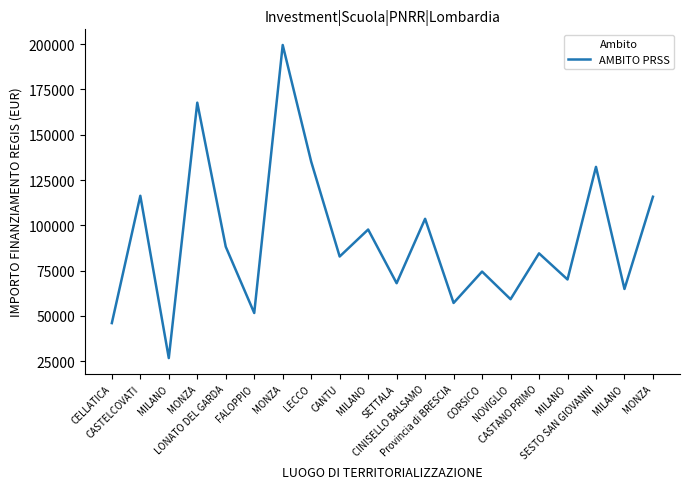

Does the chart have visible grid lines?

No